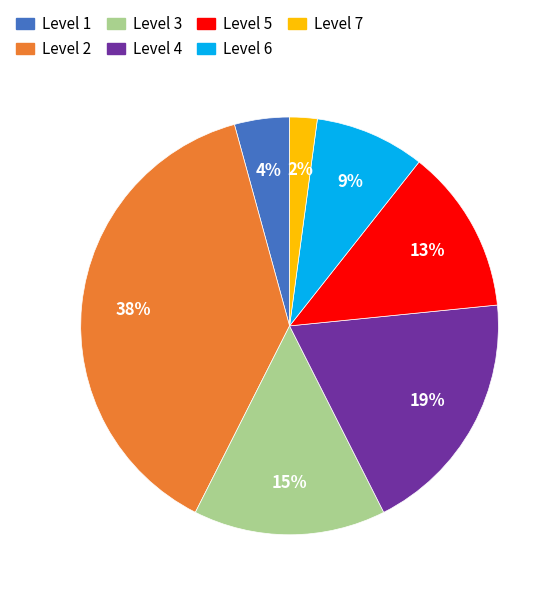

Between Level 3 and Level 7, which is larger?

Level 3